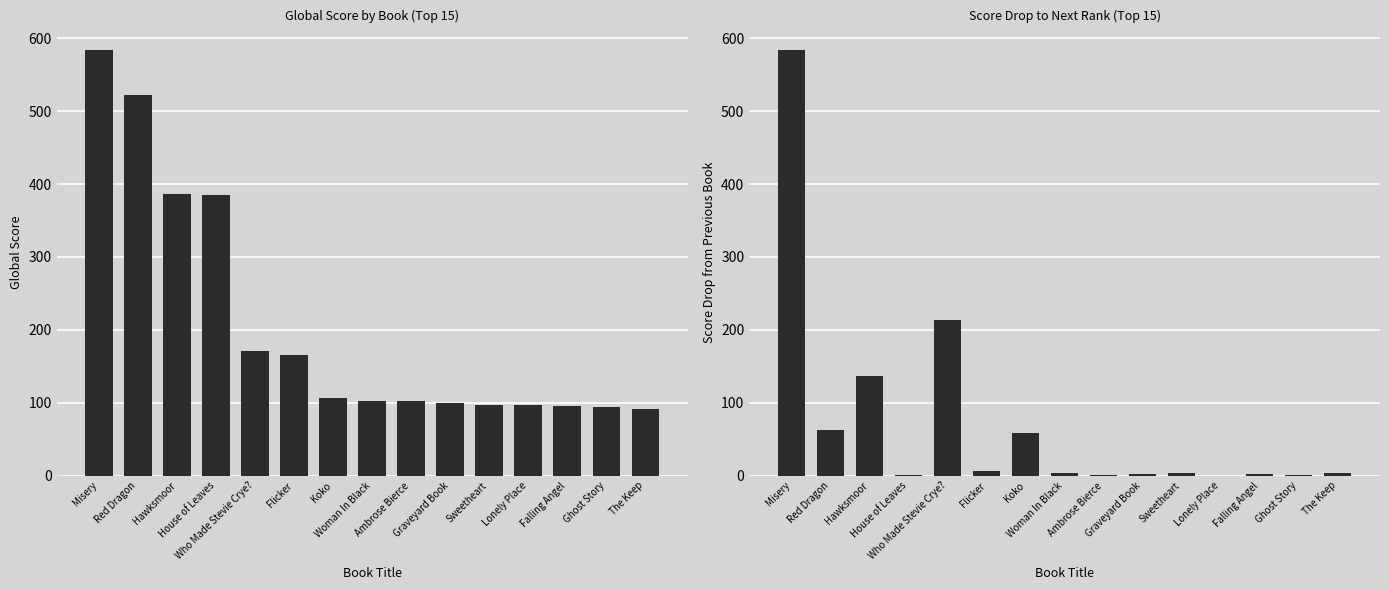

At which category is the sum across all series the highest?

Misery